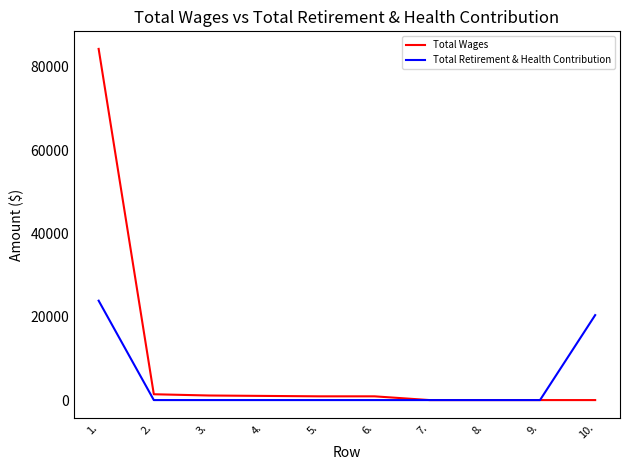

Which series has the largest range (max minus min)?

Total Wages